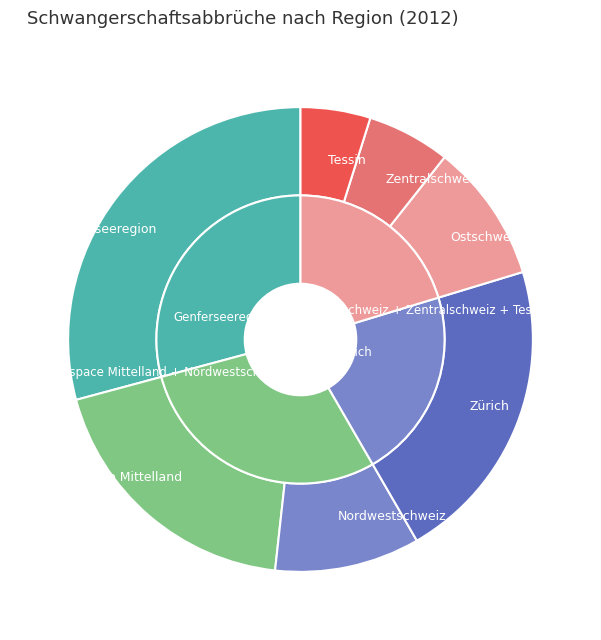

True or false: Ostschweiz accounts for 10% of the total.

True